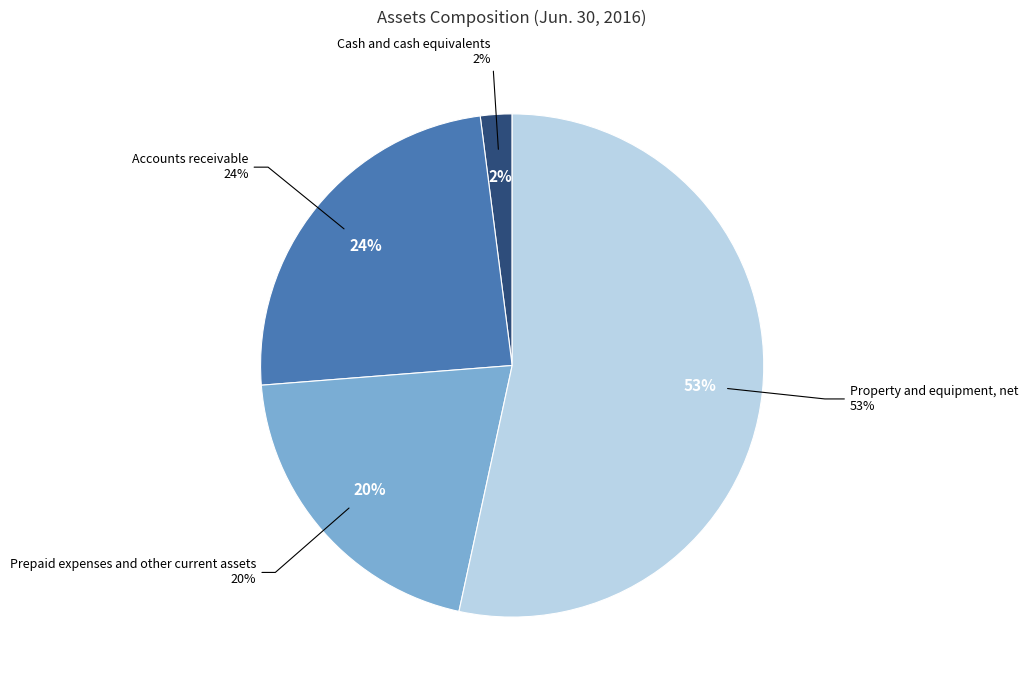

Which has a higher value, Property and equipment, net or Prepaid expenses and other current assets?

Property and equipment, net